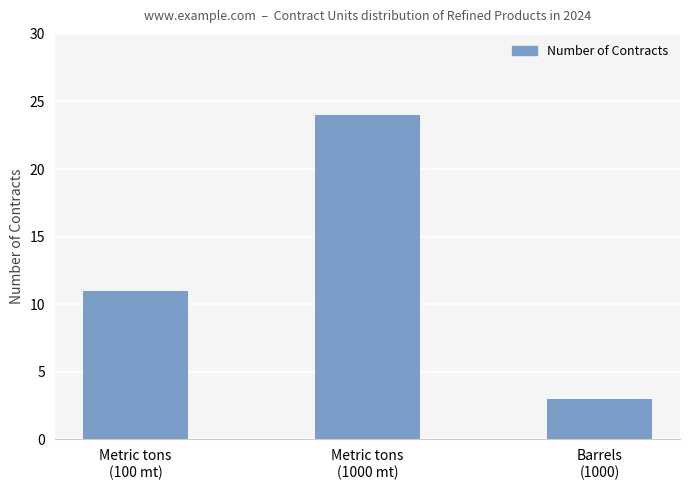

What is the value of the 1st bar from the left?

11